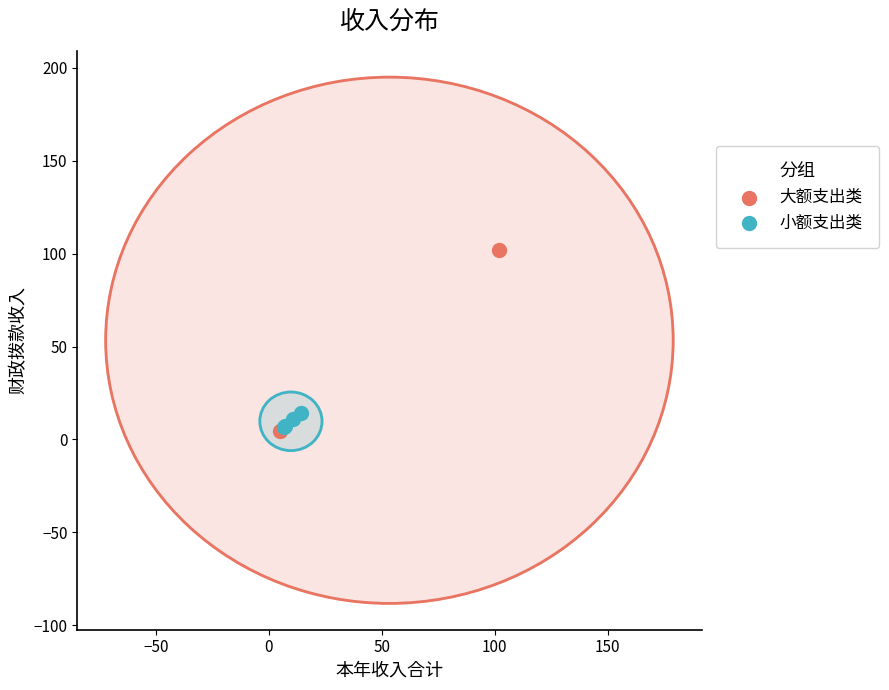

What are all the series names shown in the legend?

大额支出类, 小额支出类